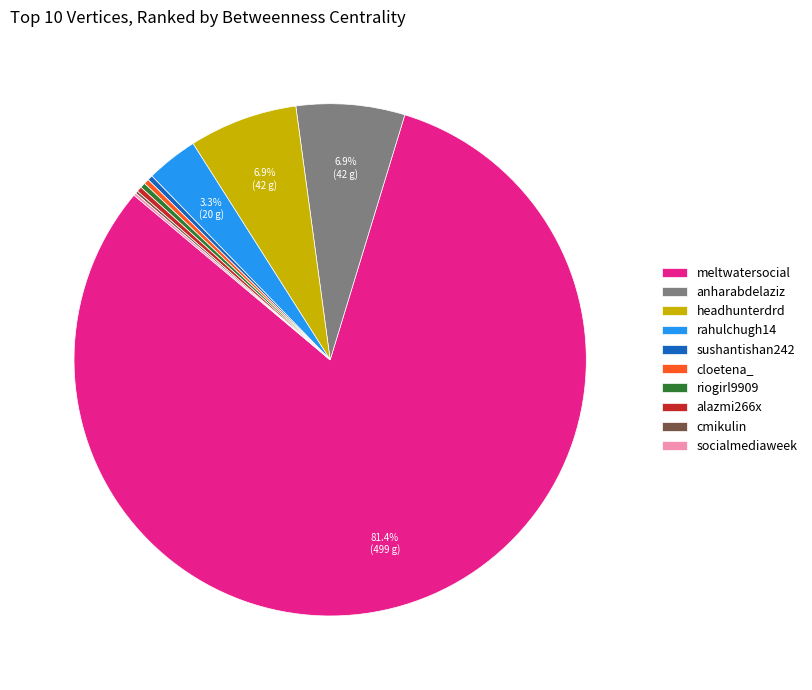

What is the majority slice?

meltwatersocial